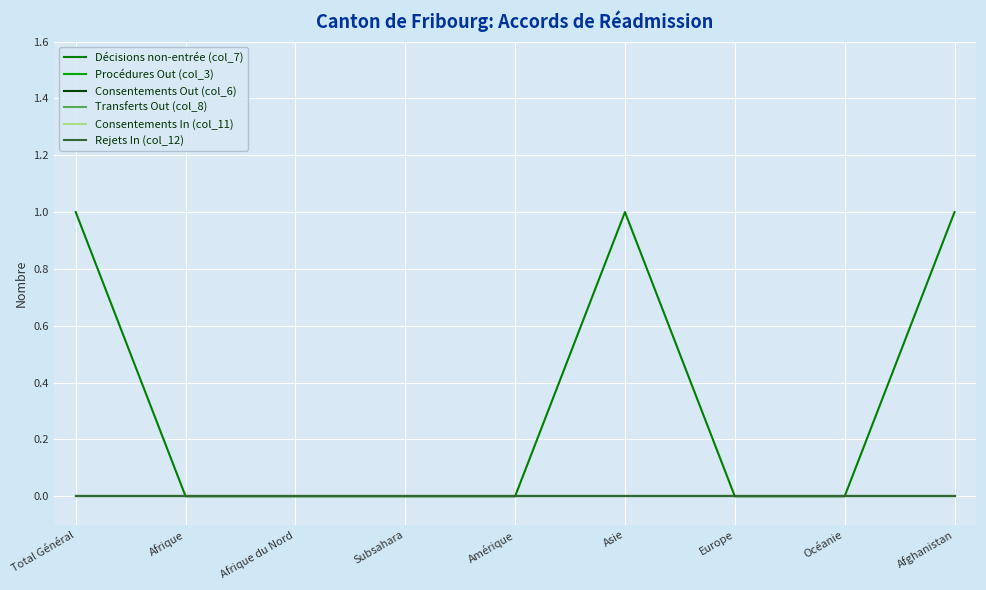

True or false: Procédures Out (col_3) and Décisions non-entrée (col_7) intersect in this chart.

False